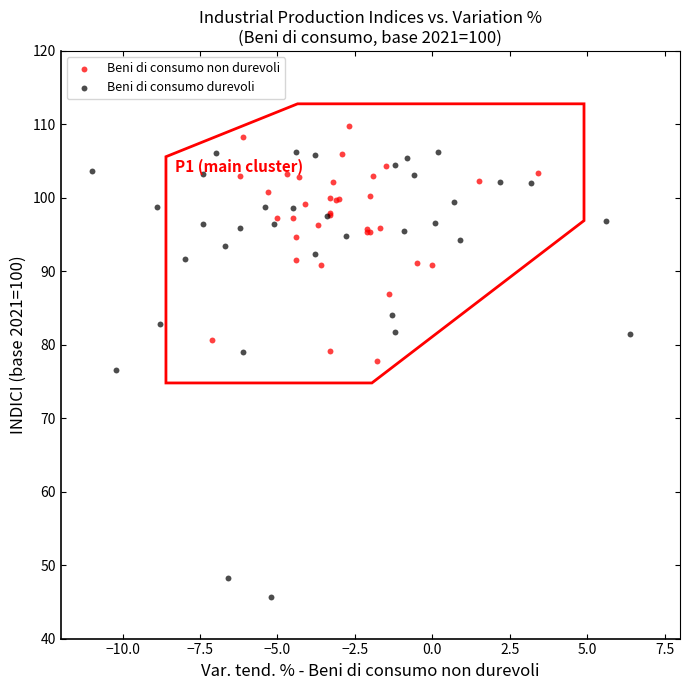

Which series reaches the minimum Y coordinate?

Beni di consumo durevoli